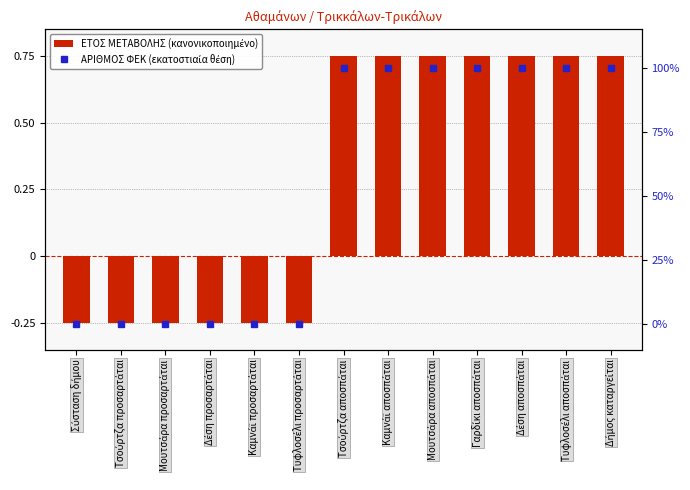

At which label does ΕΤΟΣ ΜΕΤΑΒΟΛΗΣ (κανονικοποιημένο) reach its minimum?

Σύσταση δήμου